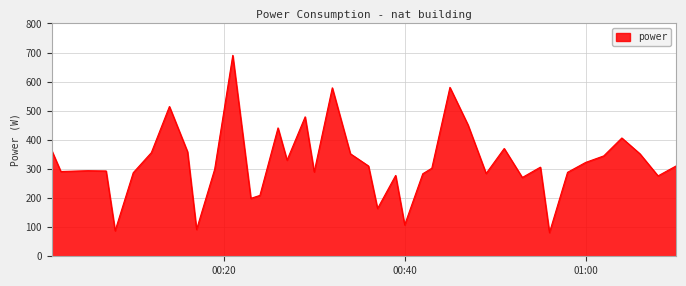

What is the maximum value shown in the chart?

690.5